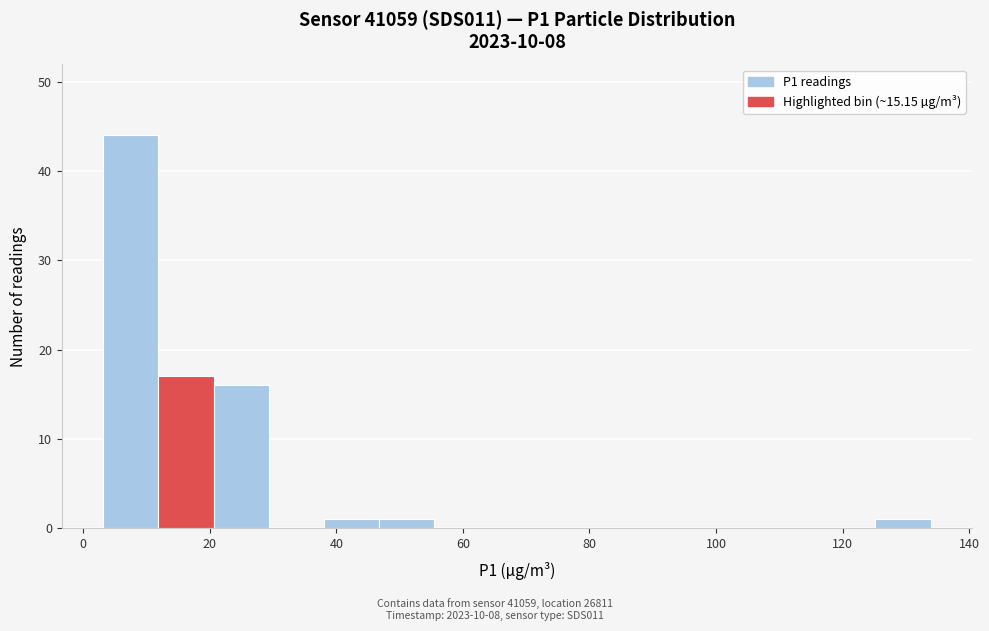

What is the height of the bar covering 4 to 12 on the x-axis? Neither the bar edges nor the heights are printed on the chart, so give them approximately, as read against the axes.

44